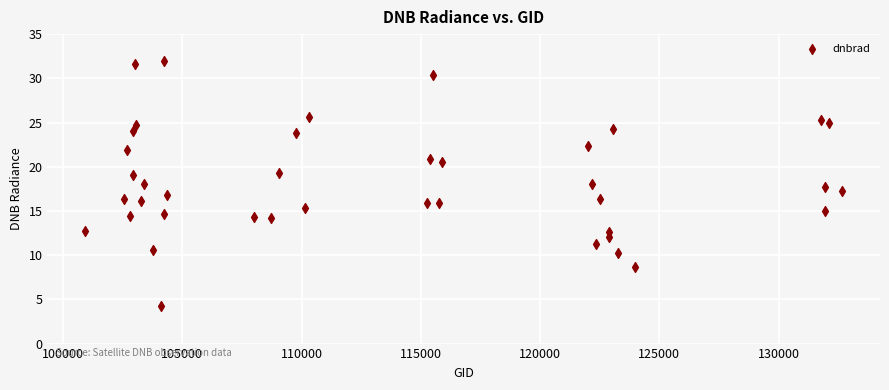

What is the range of Y values (max minus min)?

27.8